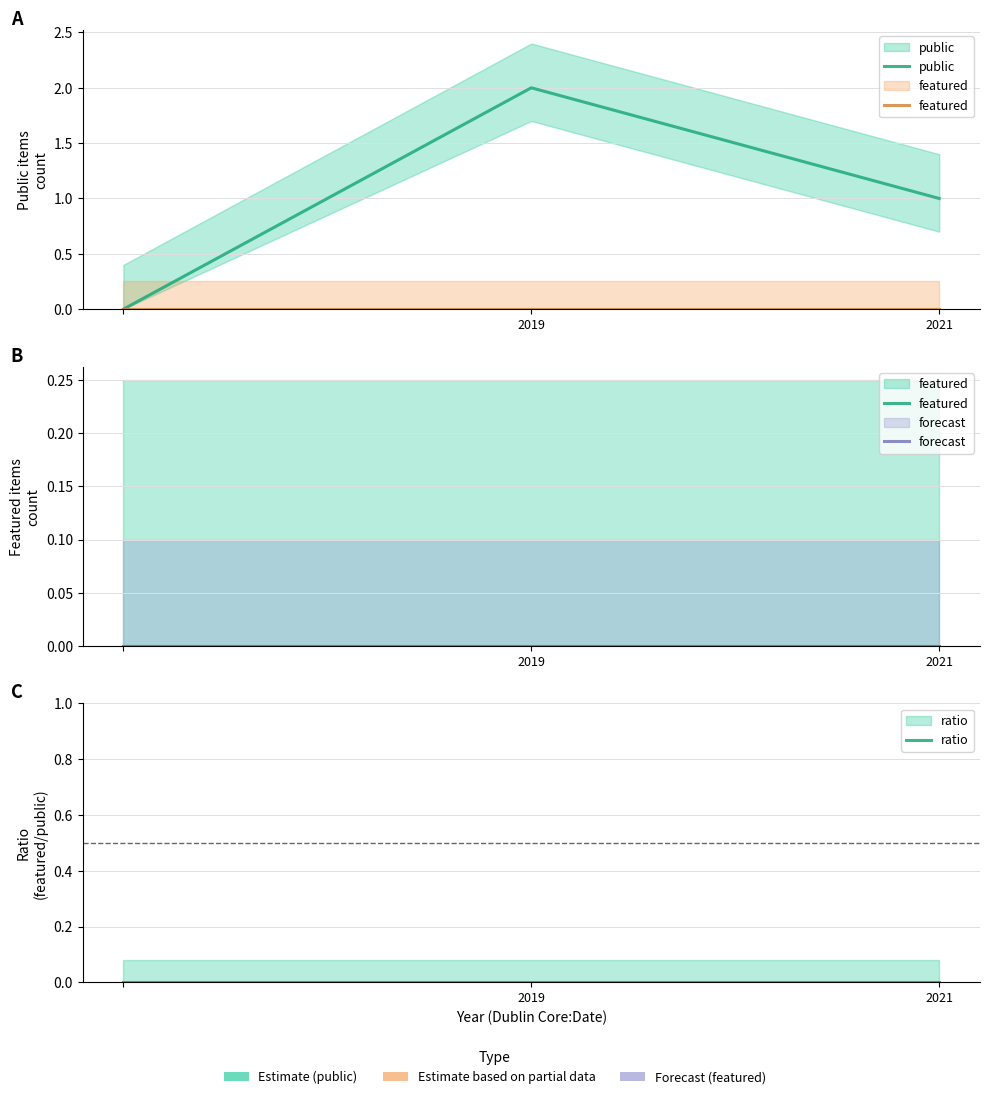

Reading left to right, what are all the values shown in this chart?

public: 0	2	1
featured: 0	0	0
forecast: 0	0	0
ratio: 0	0	0